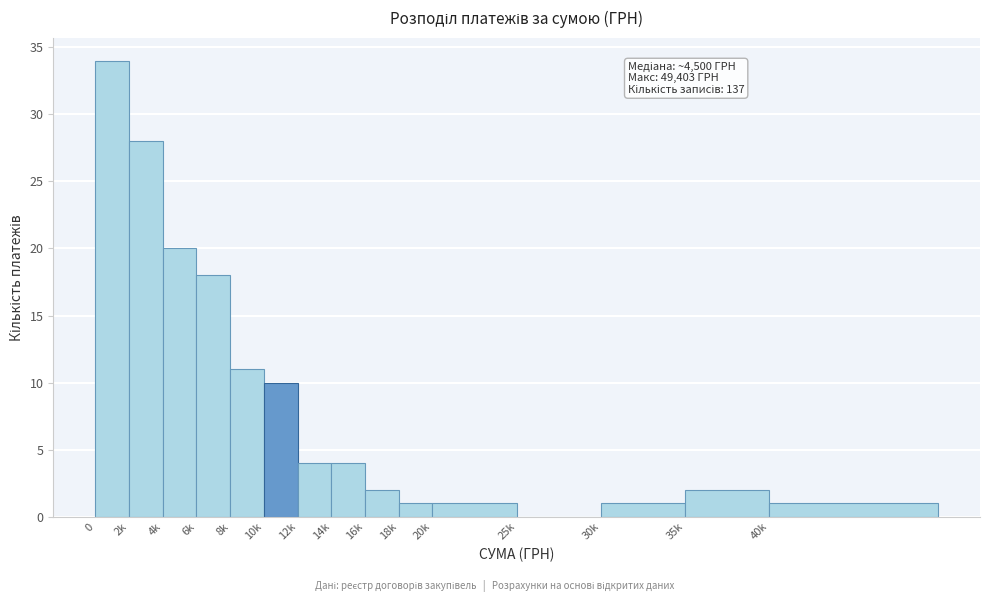

Reading left to right, what are all the values shown in this chart?

0=34	2k=28	4k=20	6k=18	8k=11	10k=10	12k=4	14k=4	16k=2	18k=1	20k=1	25k=0	30k=1	35k=2	40k=1